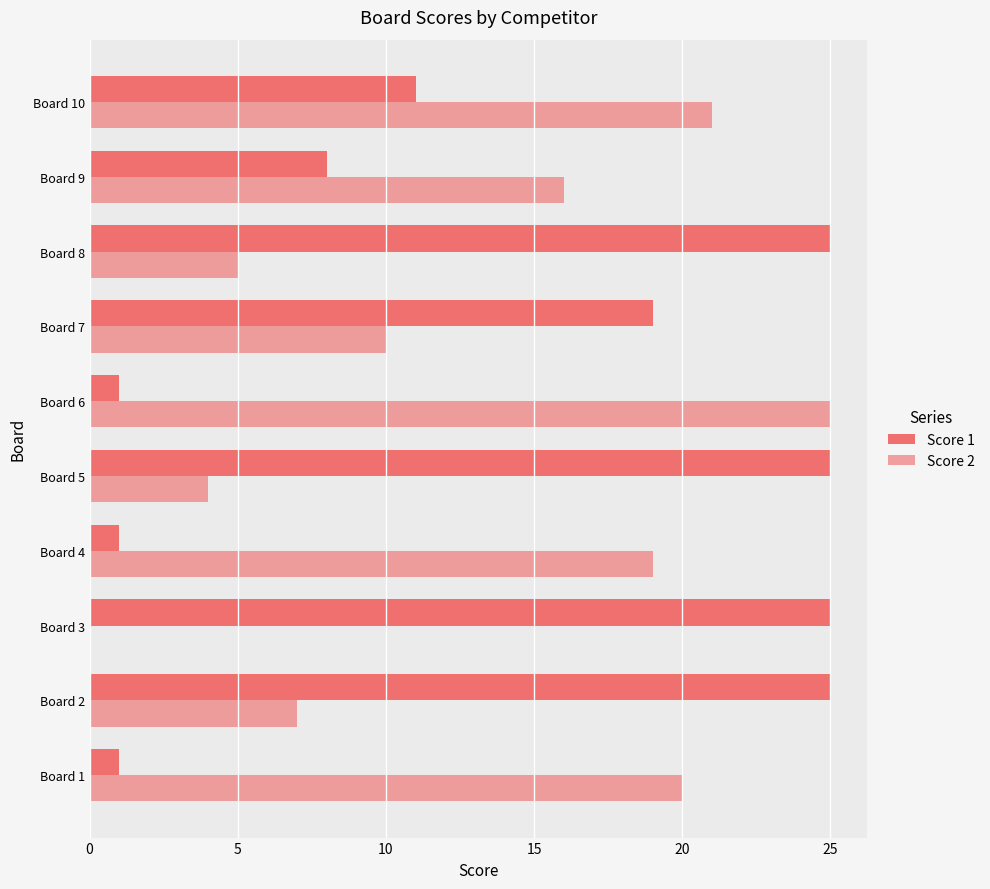

Count the number of data series in this chart.

2